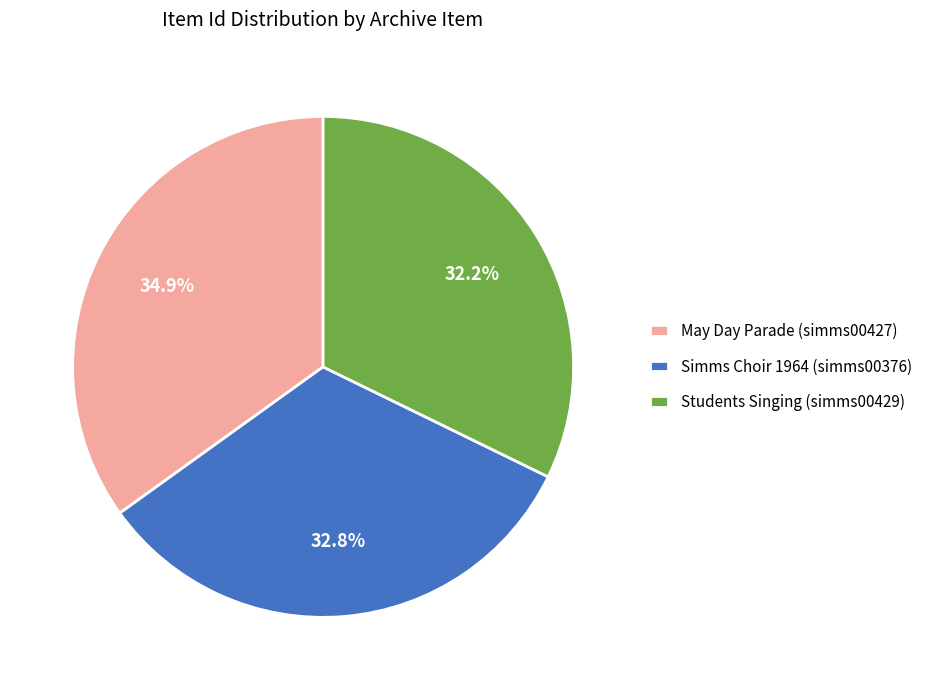

Which slice is the smallest?

Students Singing (simms00429)